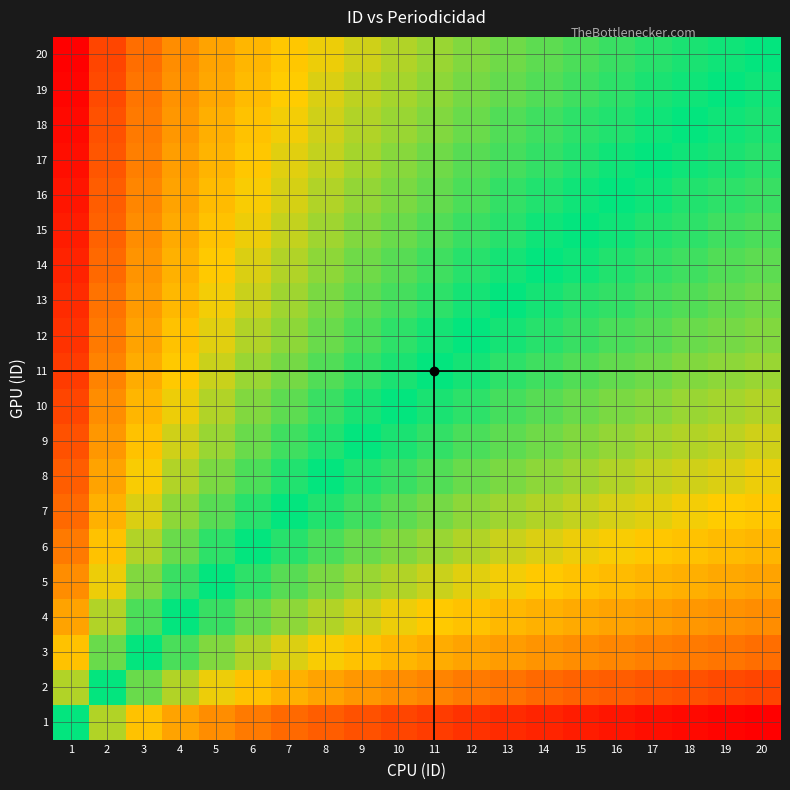

Rank the series at 8 from highest to lowest value.

20, 19, 18, 17, 16, 15, 14, 13, 12, 11, 10, 9, 8, 7, 6, 5, 4, 3, 2, 1